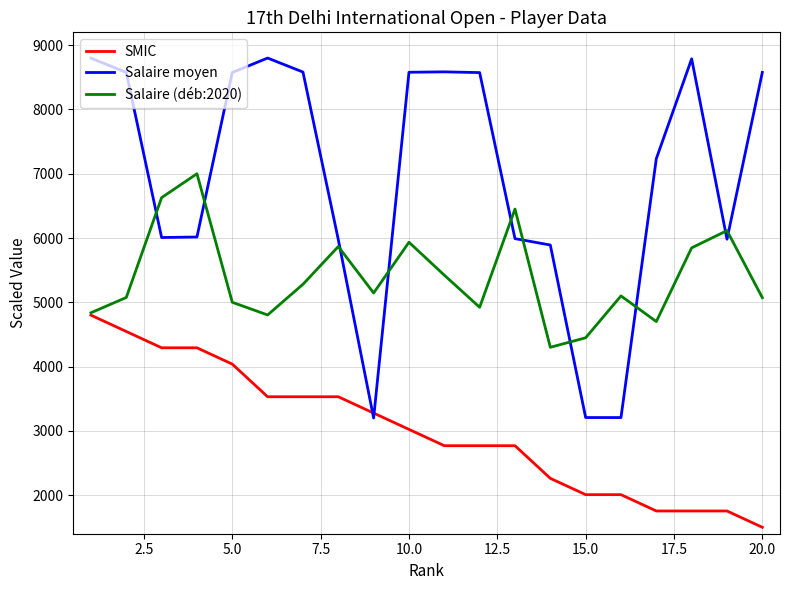

List the series in order of their overall mean, highest first.

Salaire moyen, Salaire (déb:2020), SMIC